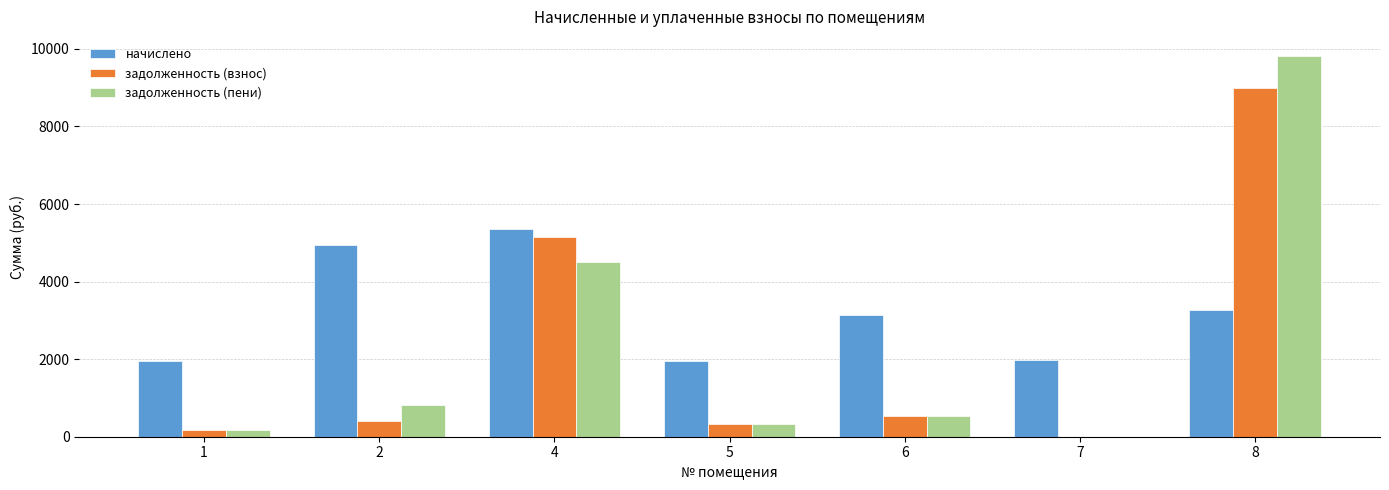

What is the average value of the задолженность (взнос) series?

2225.2